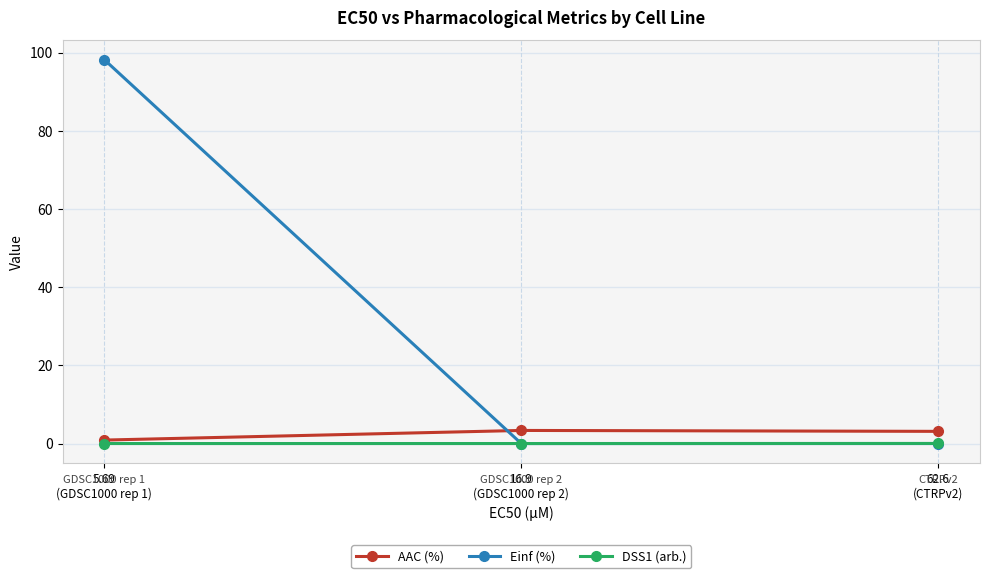

What is the average value of the Einf (%) series?

32.7